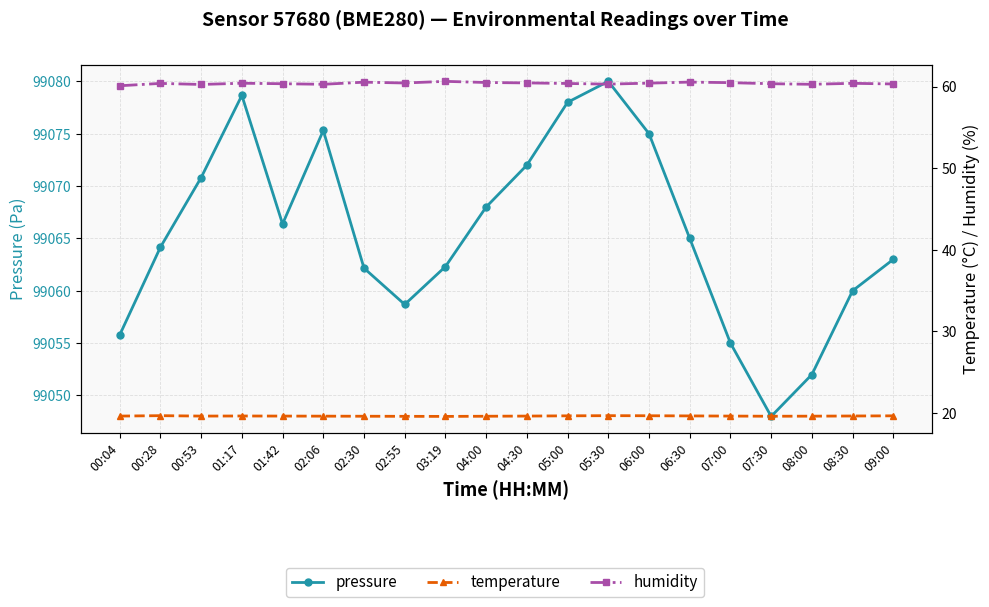

In temperature, how many points are higher than both neighbors (excluding endpoints)?

3